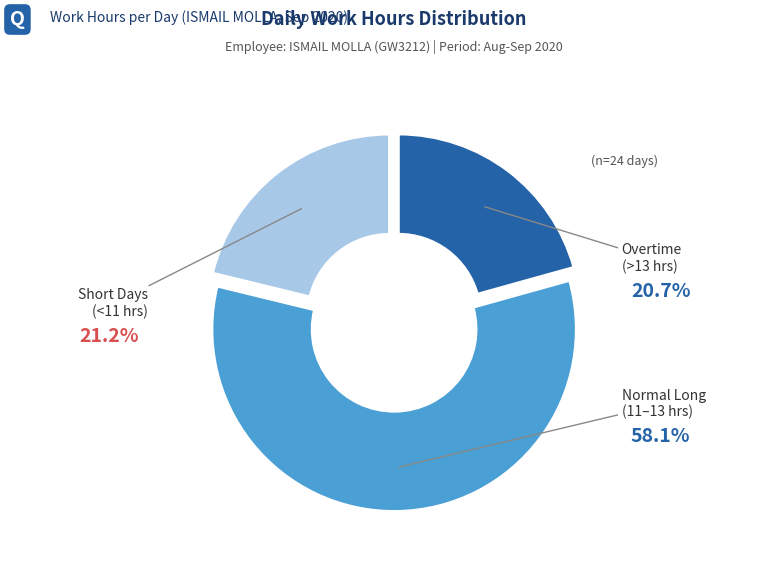

True or false: 7-Mon accounts for 11% of the total.

False